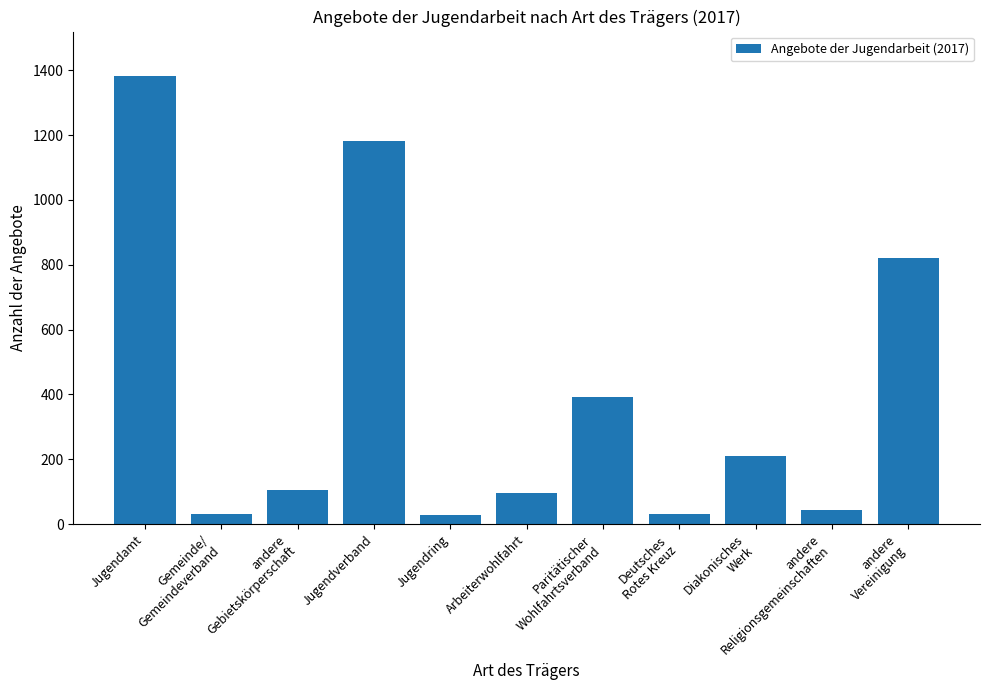

What is the average value?

393